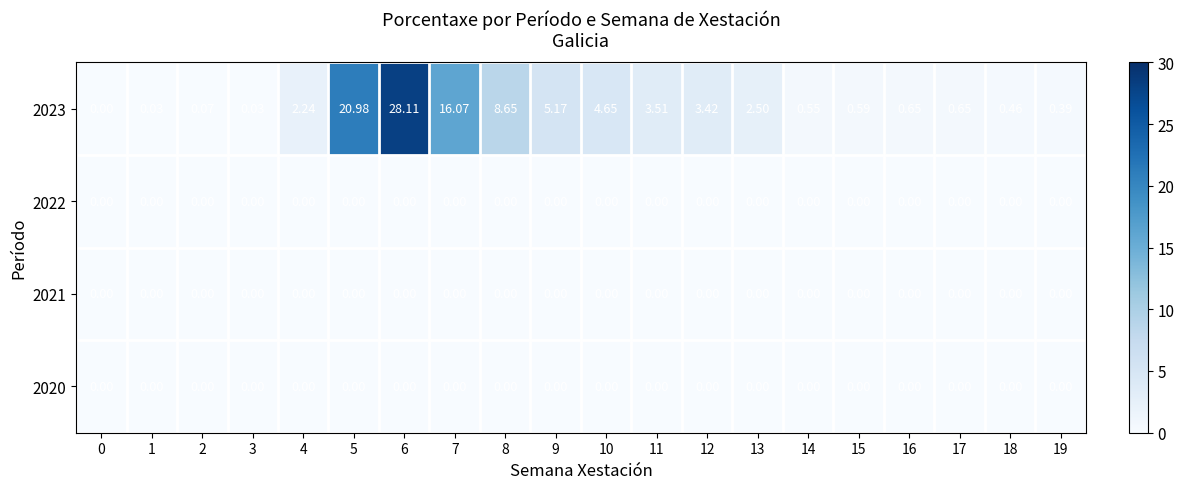

Is the value of 2021 at 4 greater than the value of 2023 at 15?

No